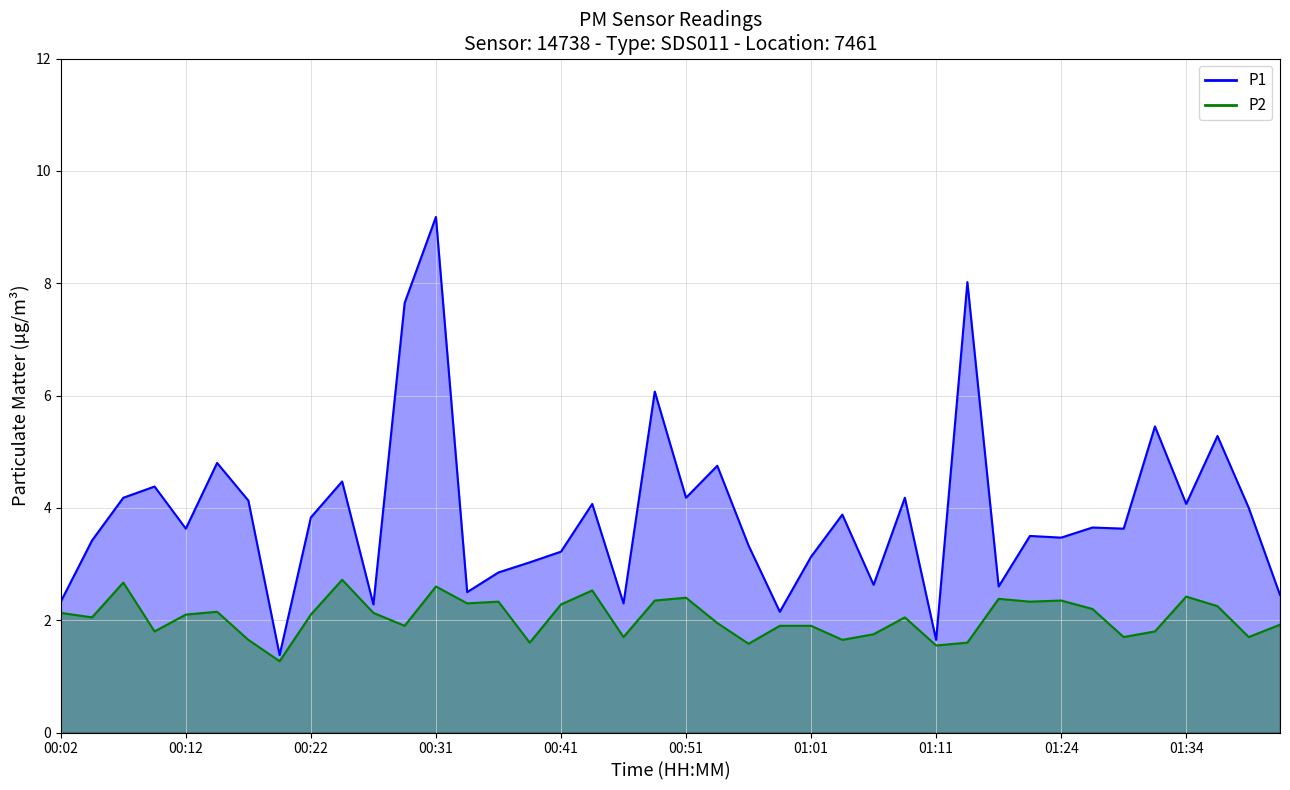

What is the minimum value for P1?

1.4